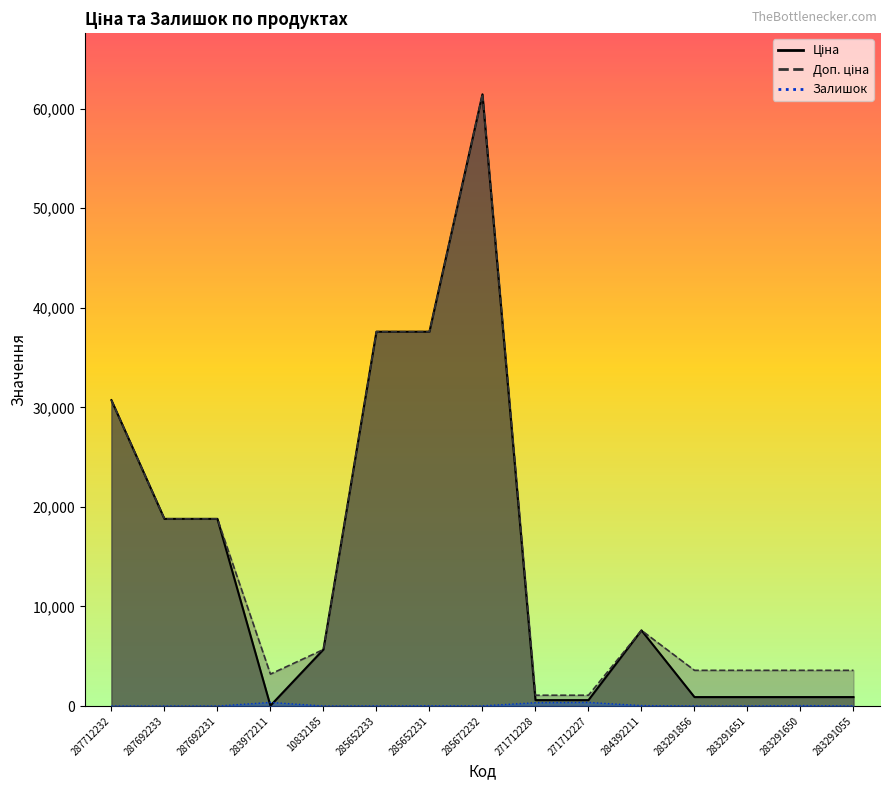

The Ціна series shows 37593.6 at 285652233. True or false?

True